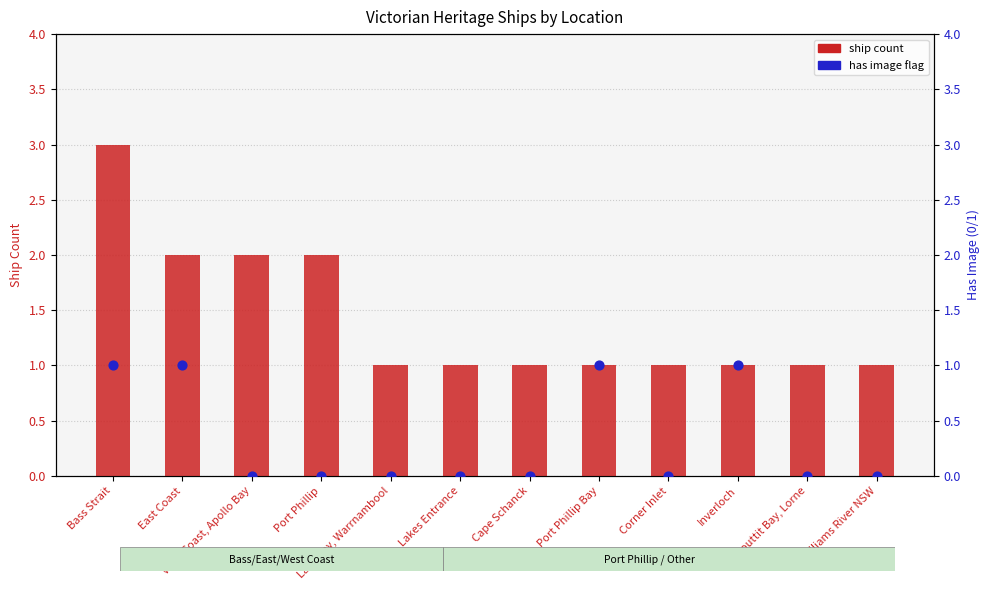

Which series has the largest total across all categories?

ship count